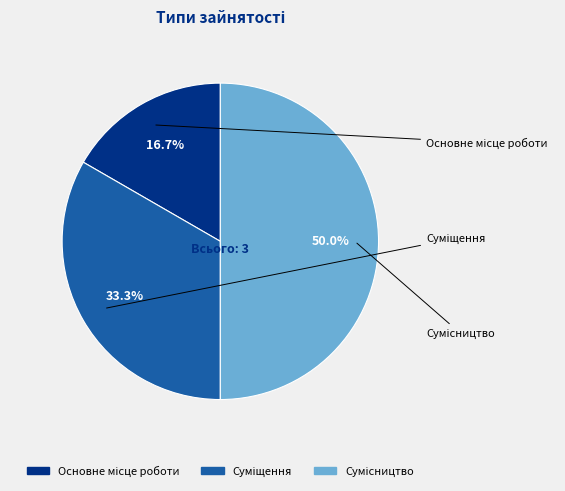

Is there a majority slice in this chart?

No